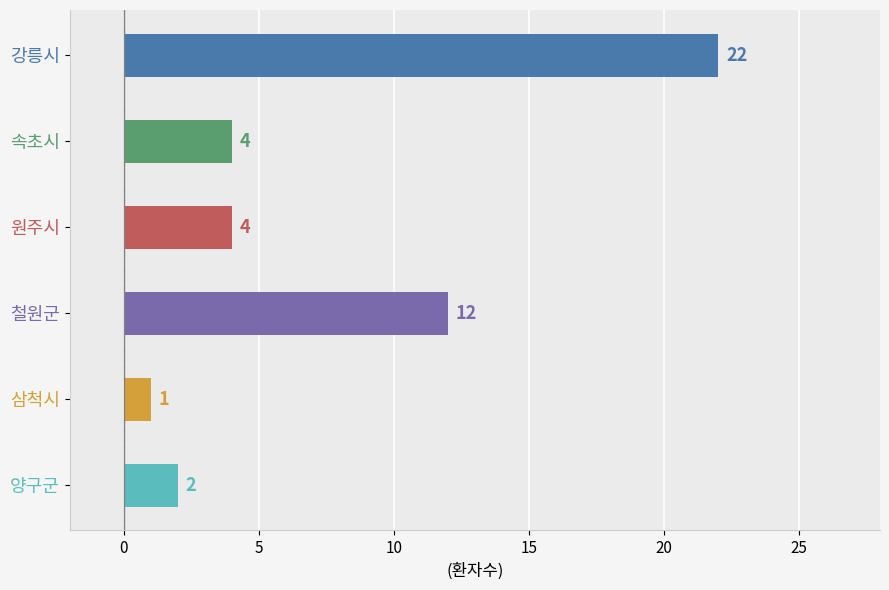

Is it true that the value at 속초시 is 6?

False